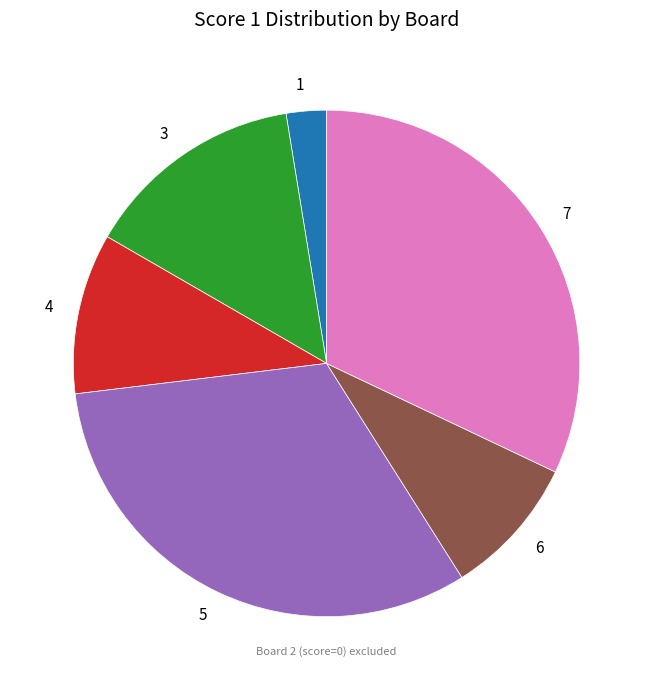

Which has a higher value, 5 or 3?

5